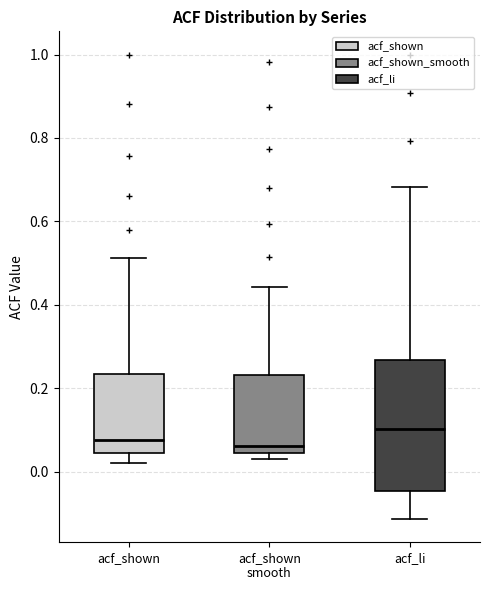

Reading left to right, read every box against the y-axis: the position of its median line, the range the box covers, and the ends of its whiskers. The values are not printed on the chart, so give them approximately, as read against the axis.

acf_shown: median 0.08, box 0.04 to 0.24, whiskers 0.02 to 0.52
acf_shown smooth: median 0.06, box 0.04 to 0.24, whiskers 0.04 (just below the box's lower edge) to 0.44
acf_li: median 0.10, box -0.04 to 0.26, whiskers -0.12 to 0.68